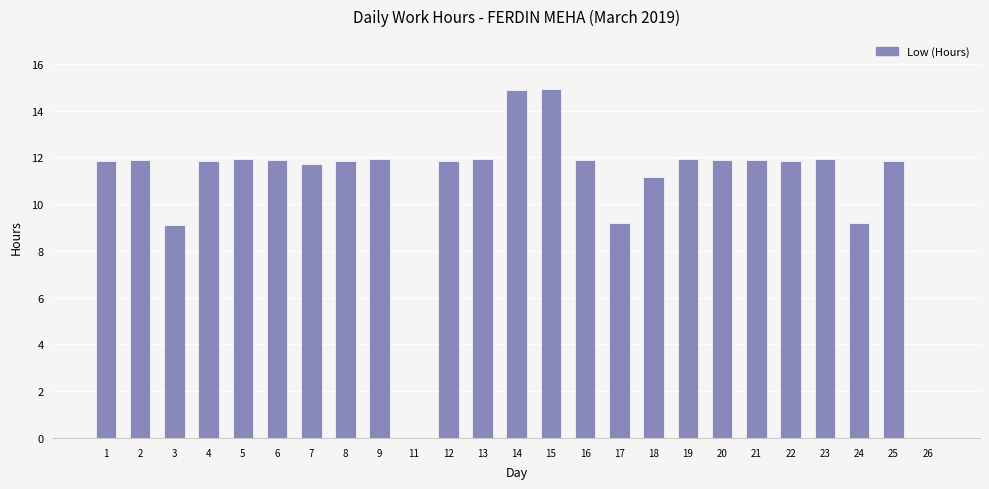

What is the greatest value displayed?

14.9